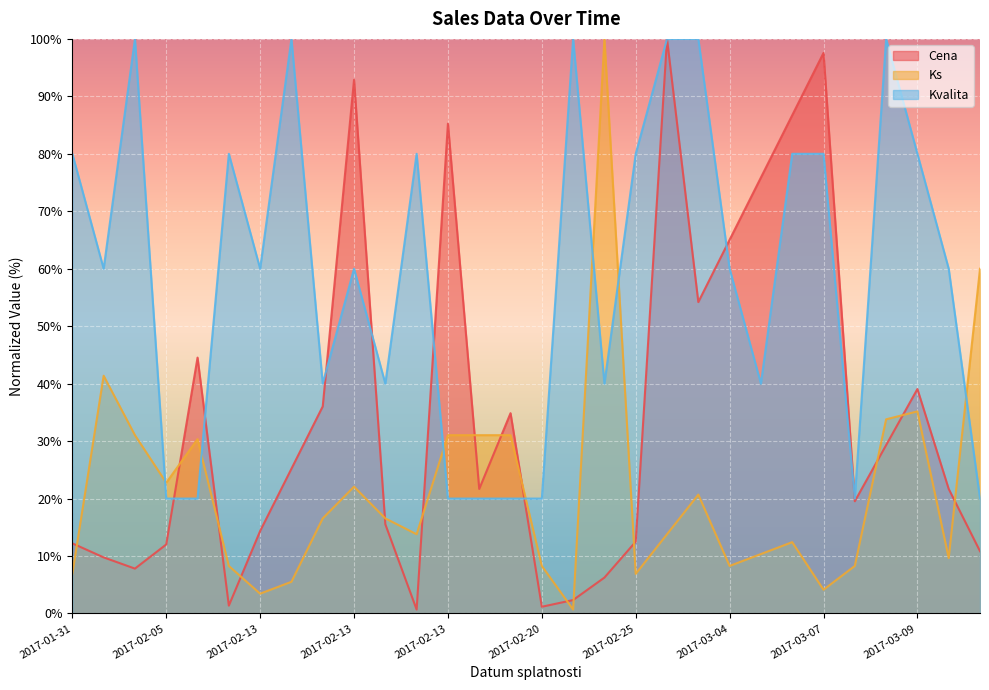

Where is Ks nearest to the value 50?

2017-01-31